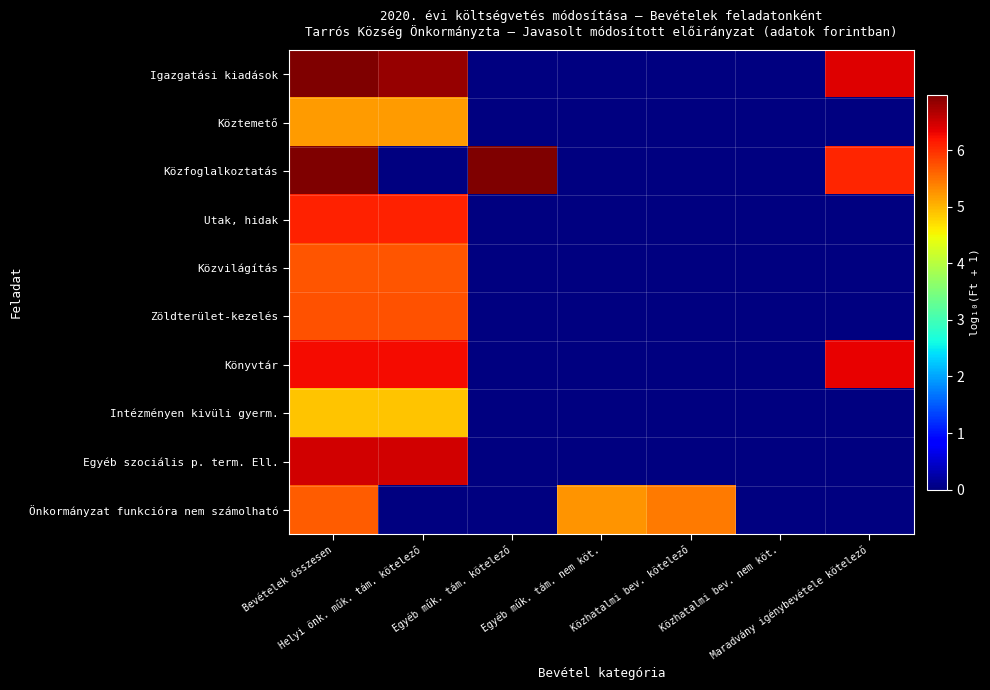

Rank the series by their maximum value, from lowest to highest.

Intézményen kivüli gyerm., Köztemető, Önkormányzat funkcióra nem számolható, Közvilágítás, Zöldterület-kezelés, Utak, hidak, Könyvtár, Egyéb szociális p. term. Ell., Igazgatási kiadások, Közfoglalkoztatás